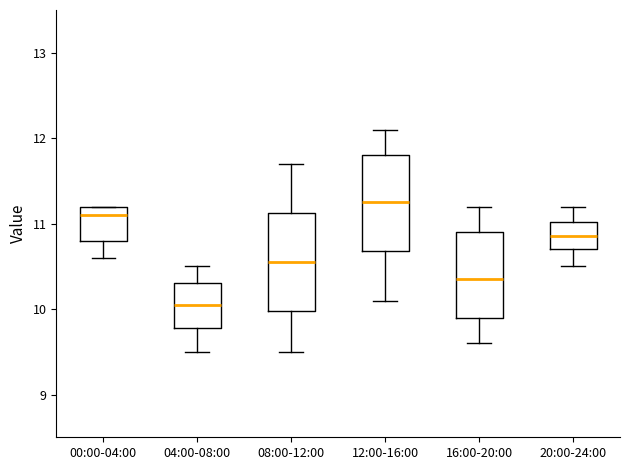

Reading left to right, transcribe this box plot: for each box, give where its median line is, the range the box spans, and where its two whiskers end, as read against the y-axis. The values are not printed on the chart, so give them approximately, as read against the axis.

00:00-04:00: median 11.1, box 10.8 to 11.2, whiskers 10.6 to 11.2
04:00-08:00: median 10.1, box 9.8 to 10.3, whiskers 9.5 to 10.5
08:00-12:00: median 10.6, box 10.0 to 11.1, whiskers 9.5 to 11.7
12:00-16:00: median 11.3, box 10.7 to 11.8, whiskers 10.1 to 12.1
16:00-20:00: median 10.4, box 9.9 to 10.9, whiskers 9.6 to 11.2
20:00-24:00: median 10.9, box 10.7 to 11.0, whiskers 10.5 to 11.2